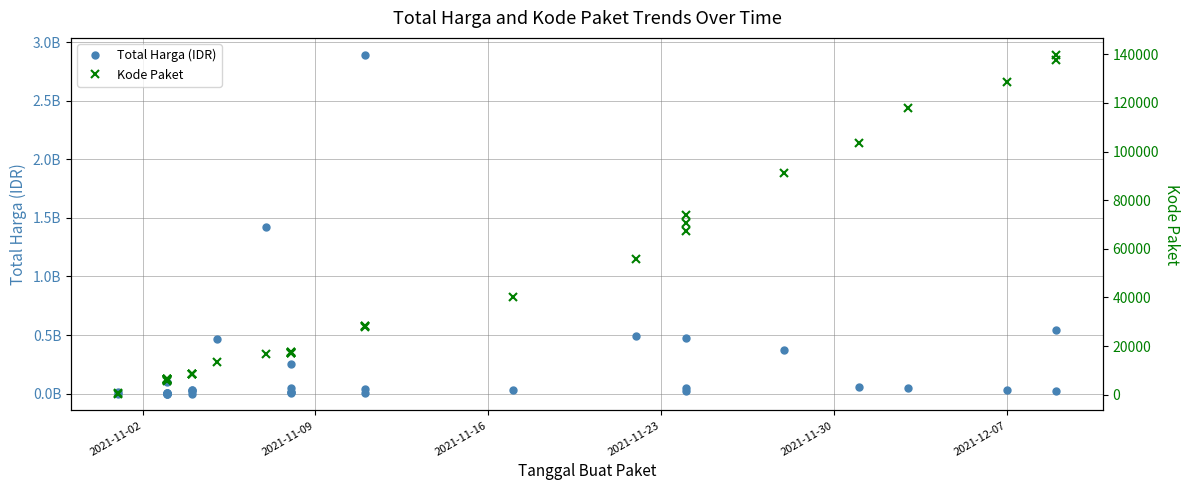

Which series has the largest range (max minus min)?

Total Harga (IDR)